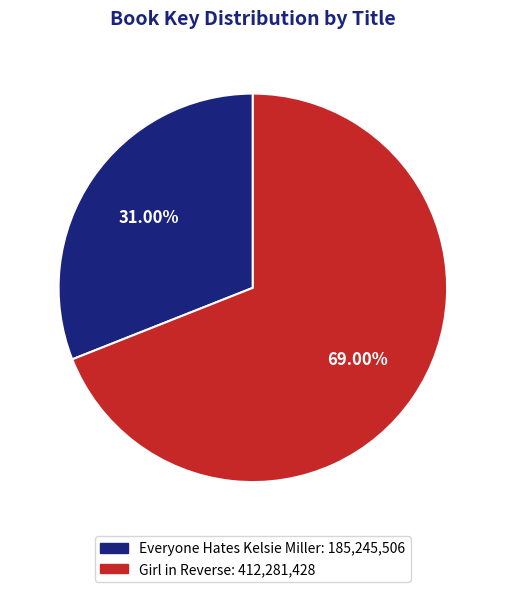

Approximately how many times larger is the value at Girl in Reverse compared to Everyone Hates Kelsie Miller?

2.2